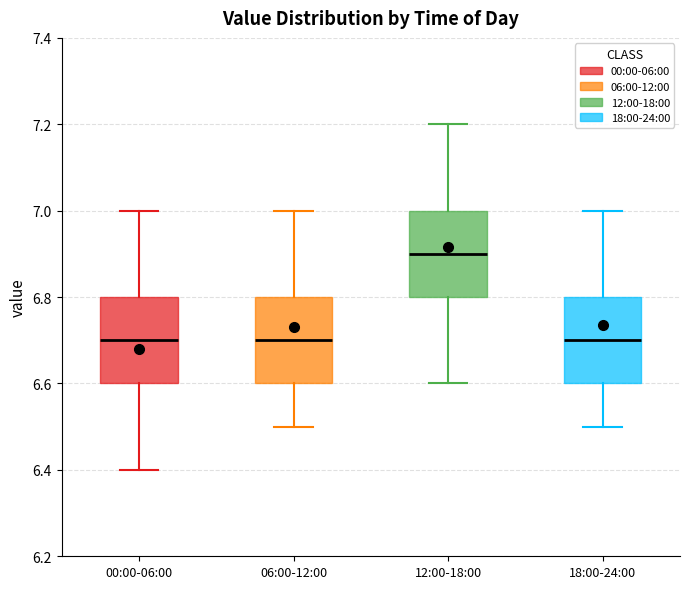

Reading left to right, transcribe this box plot: for each box, give where its median line is, the range the box spans, and where its two whiskers end, as read against the y-axis. The values are not printed on the chart, so give them approximately, as read against the axis.

00:00-06:00: median 6.7, box 6.6 to 6.8, whiskers 6.4 to 7.0
06:00-12:00: median 6.7, box 6.6 to 6.8, whiskers 6.5 to 7.0
12:00-18:00: median 6.9, box 6.8 to 7.0, whiskers 6.6 to 7.2
18:00-24:00: median 6.7, box 6.6 to 6.8, whiskers 6.5 to 7.0